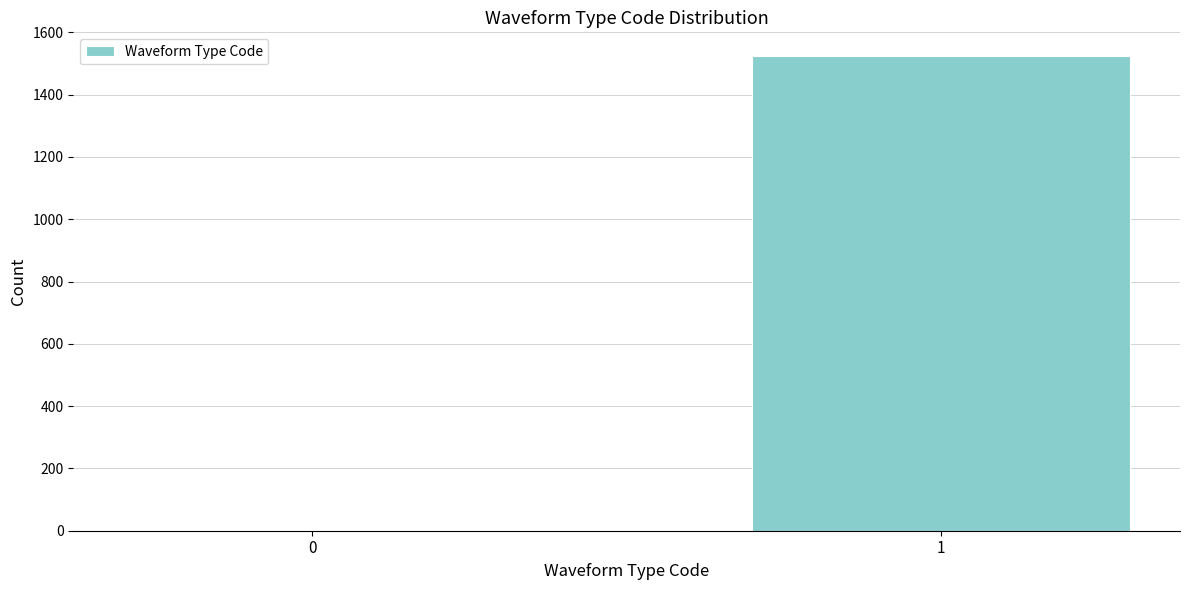

Reading left to right, extract all data points from this chart.

0=1	1=1524